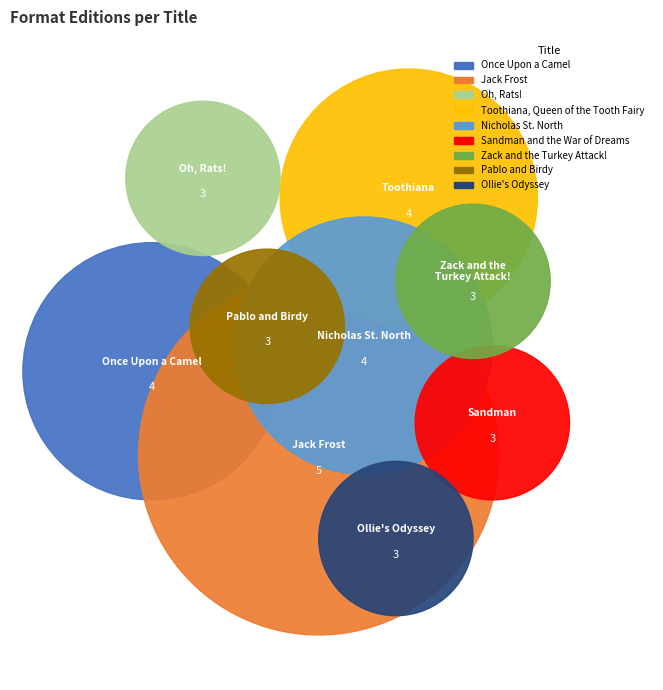

Is it true that Sandman and the War of Dreams is 9% of the pie?

True